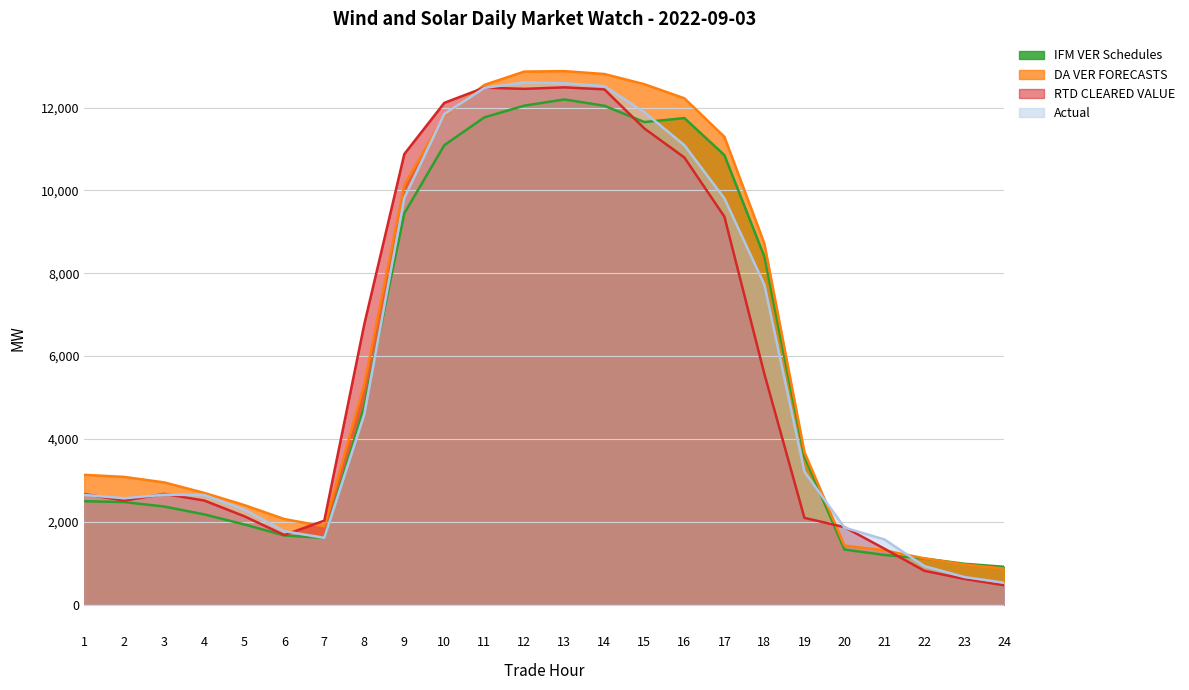

List the labels in order of Actual value, largest first.

12, 13, 14, 11, 15, 10, 16, 9, 17, 18, 8, 19, 3, 1, 4, 2, 5, 20, 6, 7, 21, 22, 23, 24